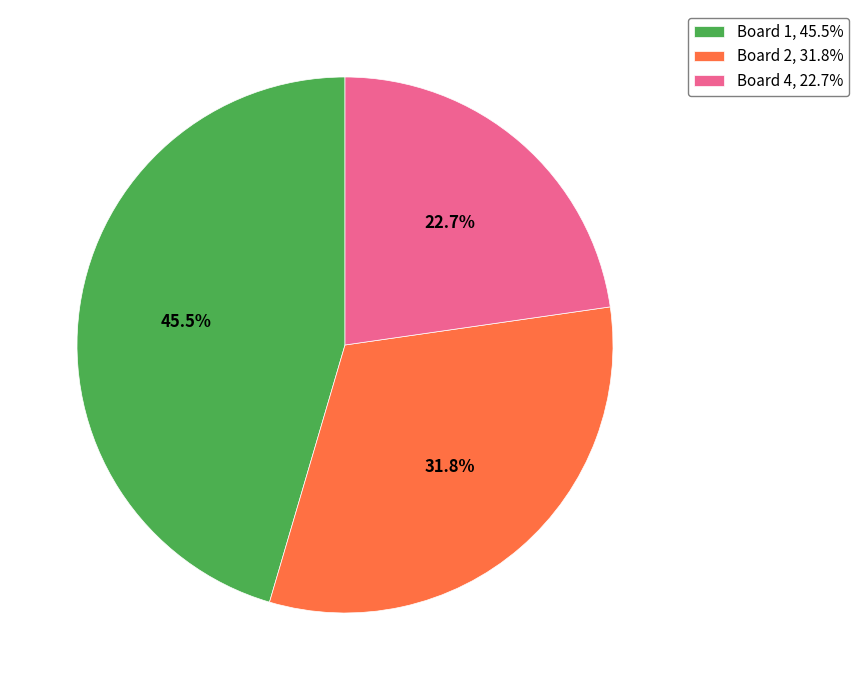

Which has a higher value, Board 1, 45.5% or Board 4, 22.7%?

Board 1, 45.5%